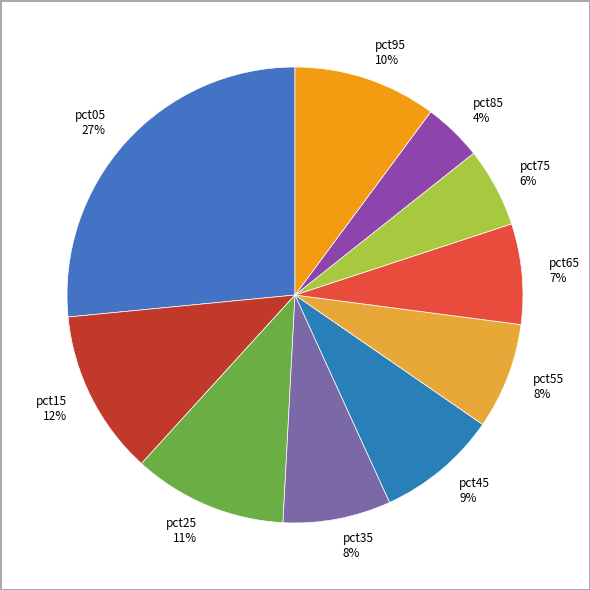

Do pct25 and pct05 together represent more than half of the pie?

No